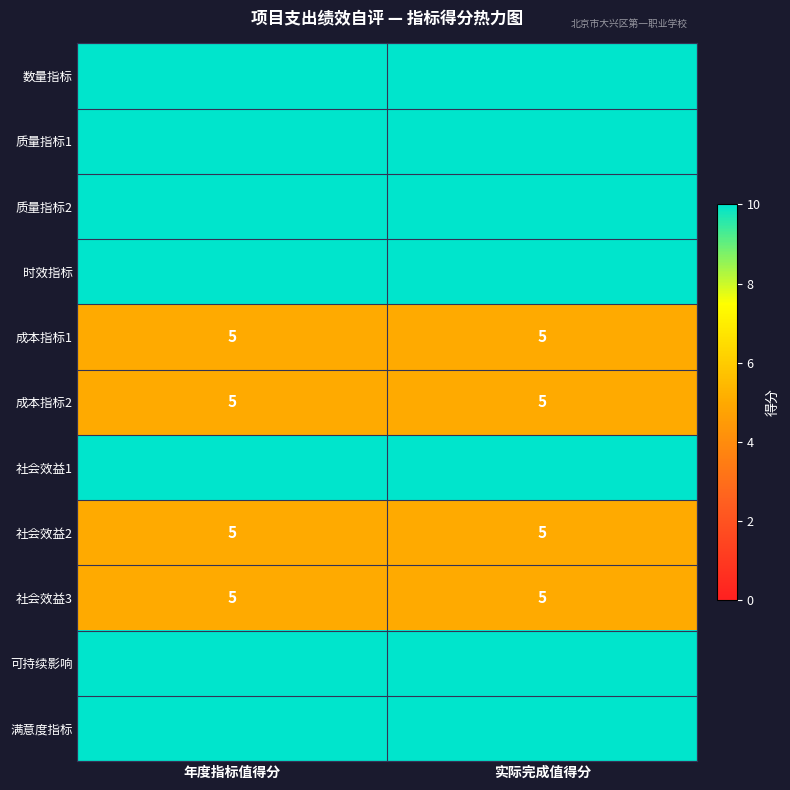

What is the total value across all series at 年度指标值得分?

90